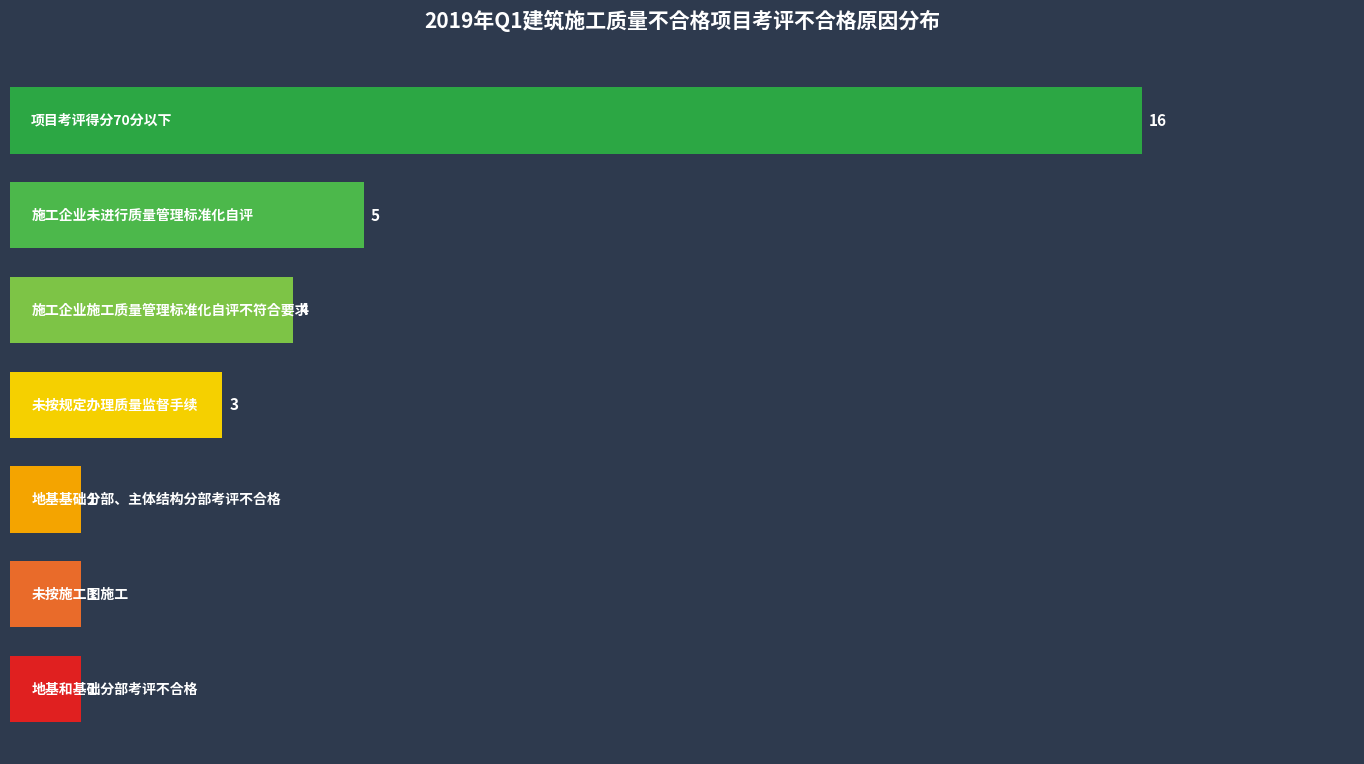

What is the maximum value shown in the chart?

16